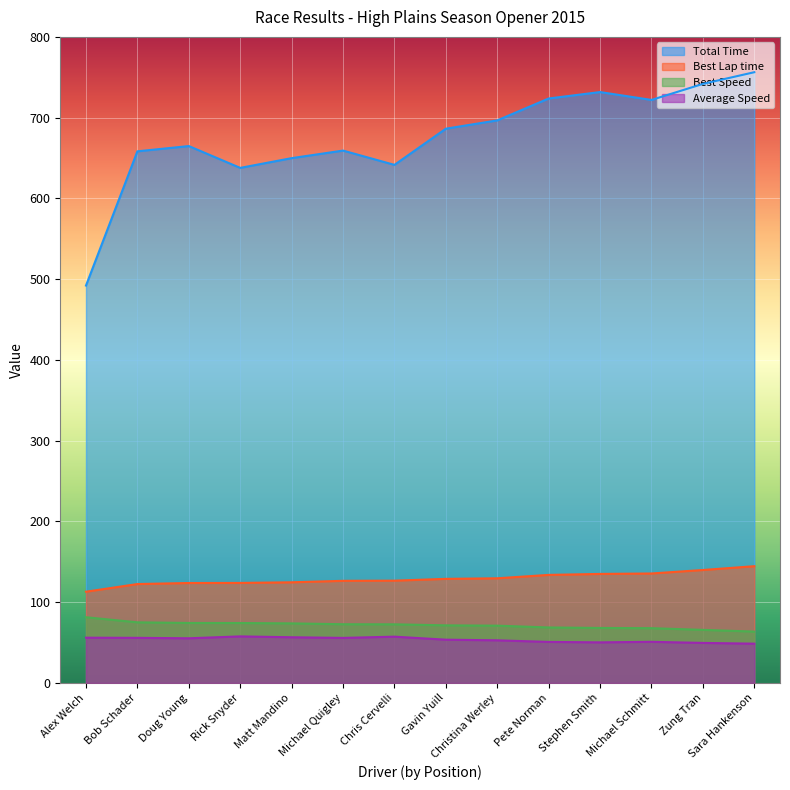

Which category has the highest value across all series?

Sara Hankenson